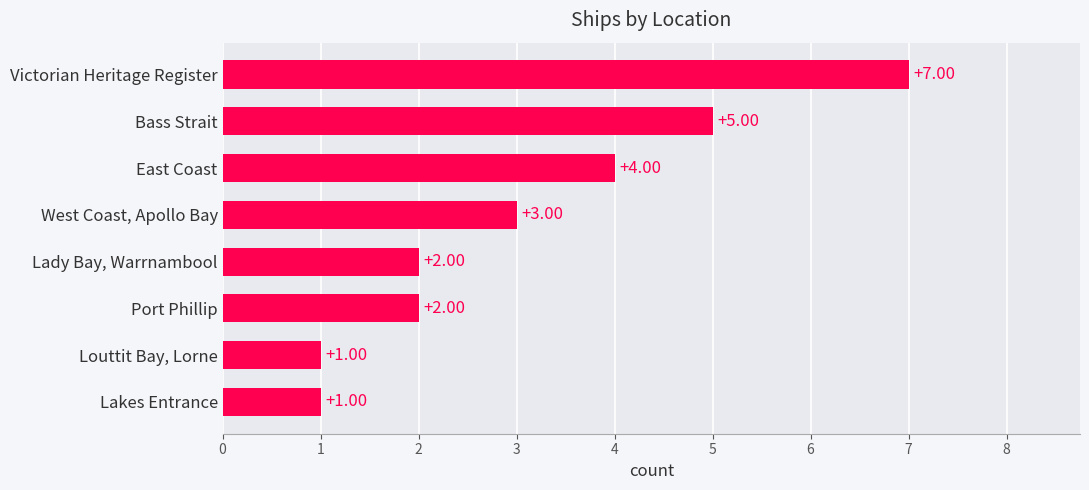

What is the sum of all values?

25